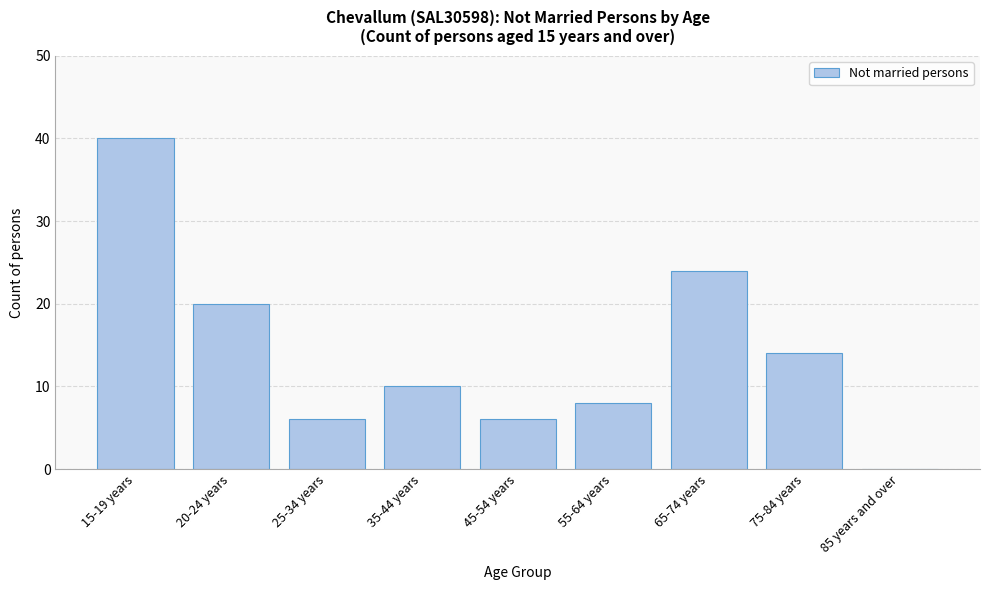

Reading left to right, what are all the values shown in this chart?

15-19 years=40	20-24 years=20	25-34 years=6	35-44 years=10	45-54 years=6	55-64 years=8	65-74 years=24	75-84 years=14	85 years and over=0